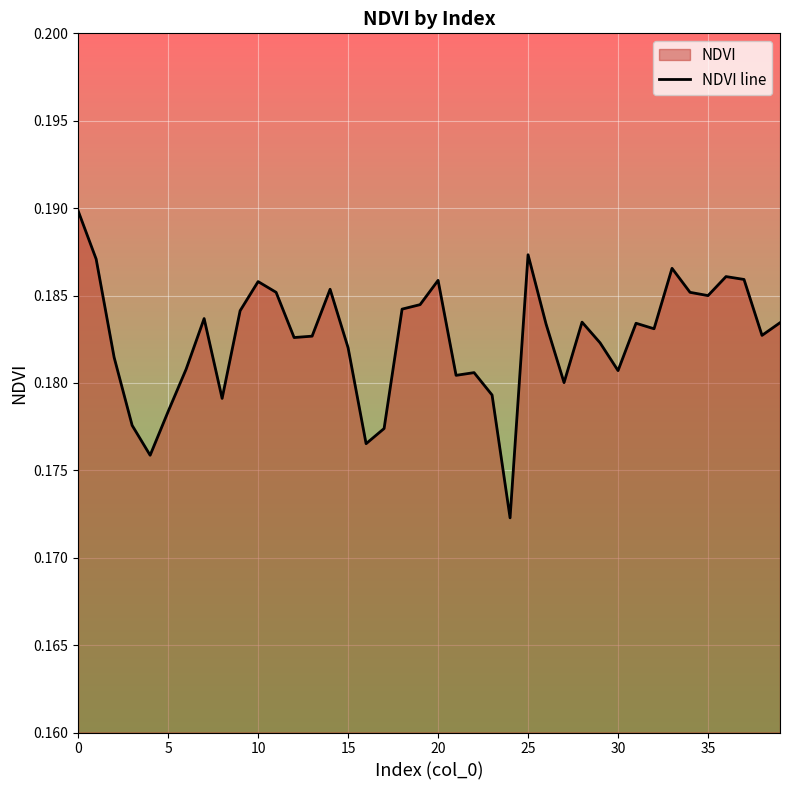

What is the label of the 39th point from the left?

38